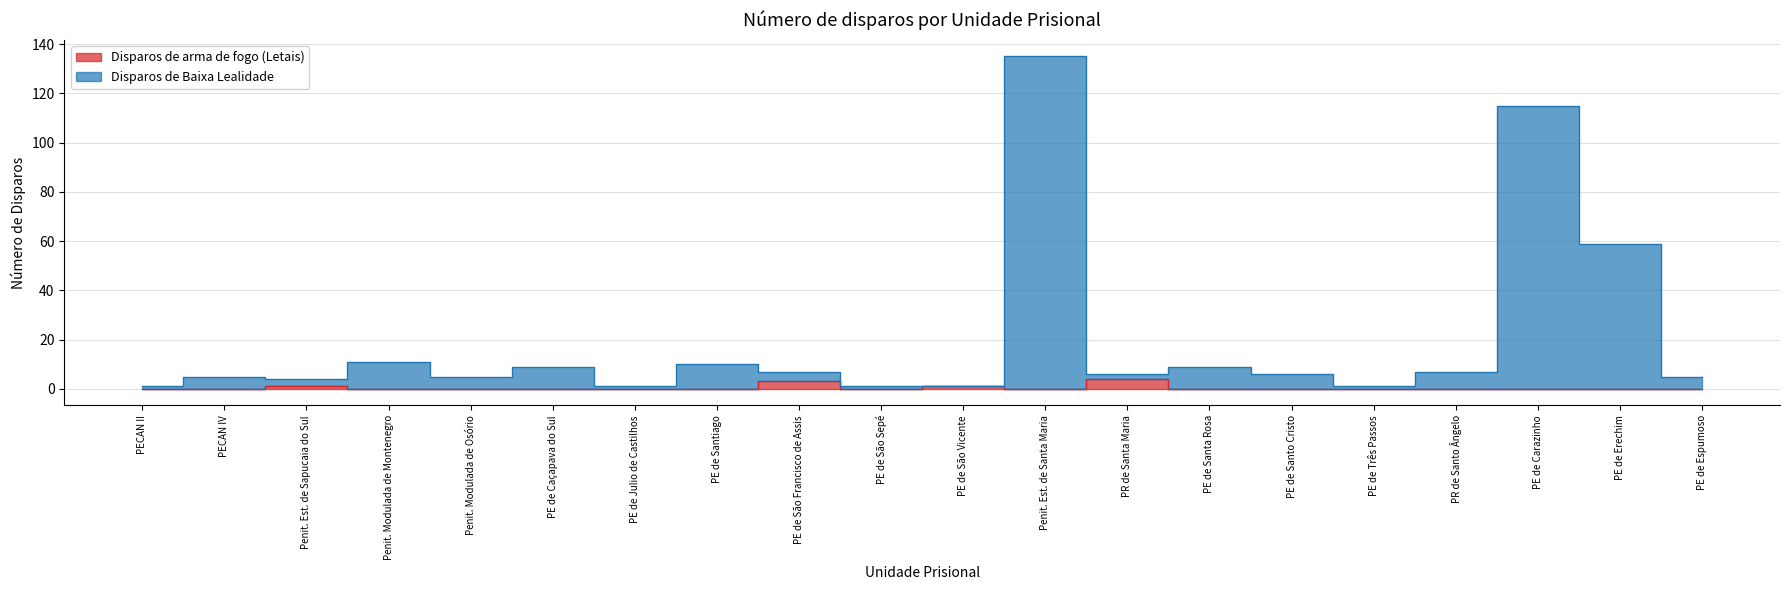

Reading right to left, transcribe all the data shown in this chart.

Disparos de arma de fogo (Letais): 0	0	0	0	0	0	0	4	0	1	0	3	0	0	0	0	0	1	0	0
Disparos de Baixa Lealidade: 5	59	115	7	1	6	9	6	135	1	1	7	10	1	9	5	11	4	5	1